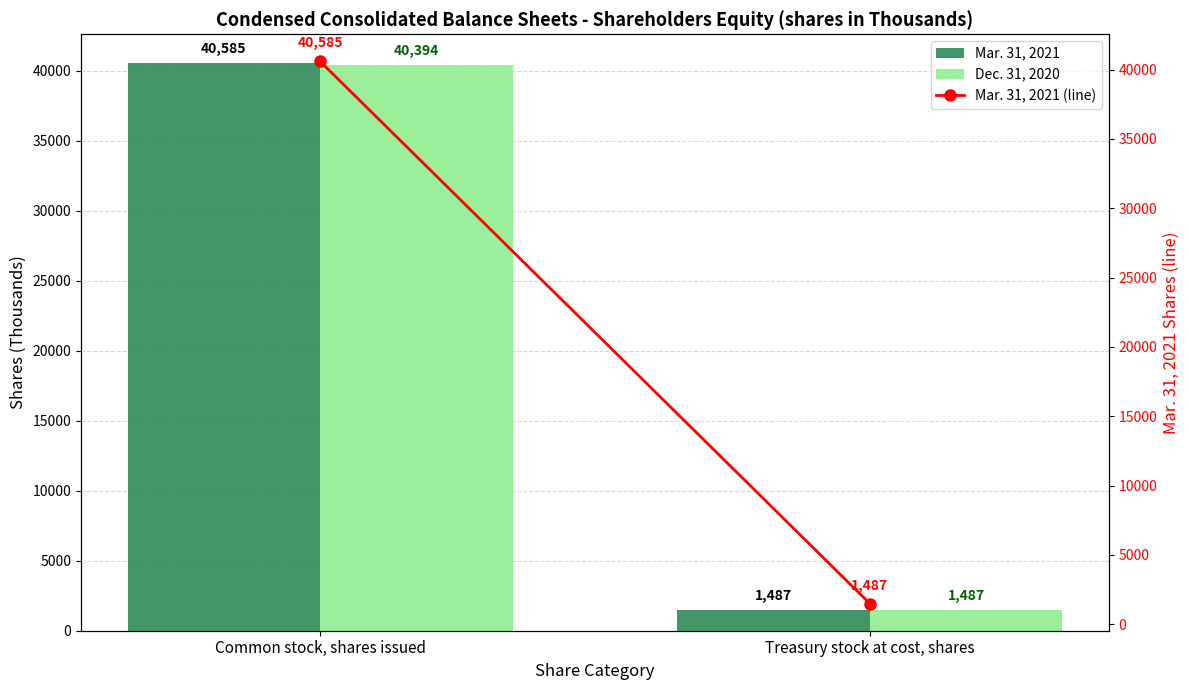

What is the approximate value of Mar. 31, 2021 (line) at Common stock, shares issued, to the nearest 10?

40580